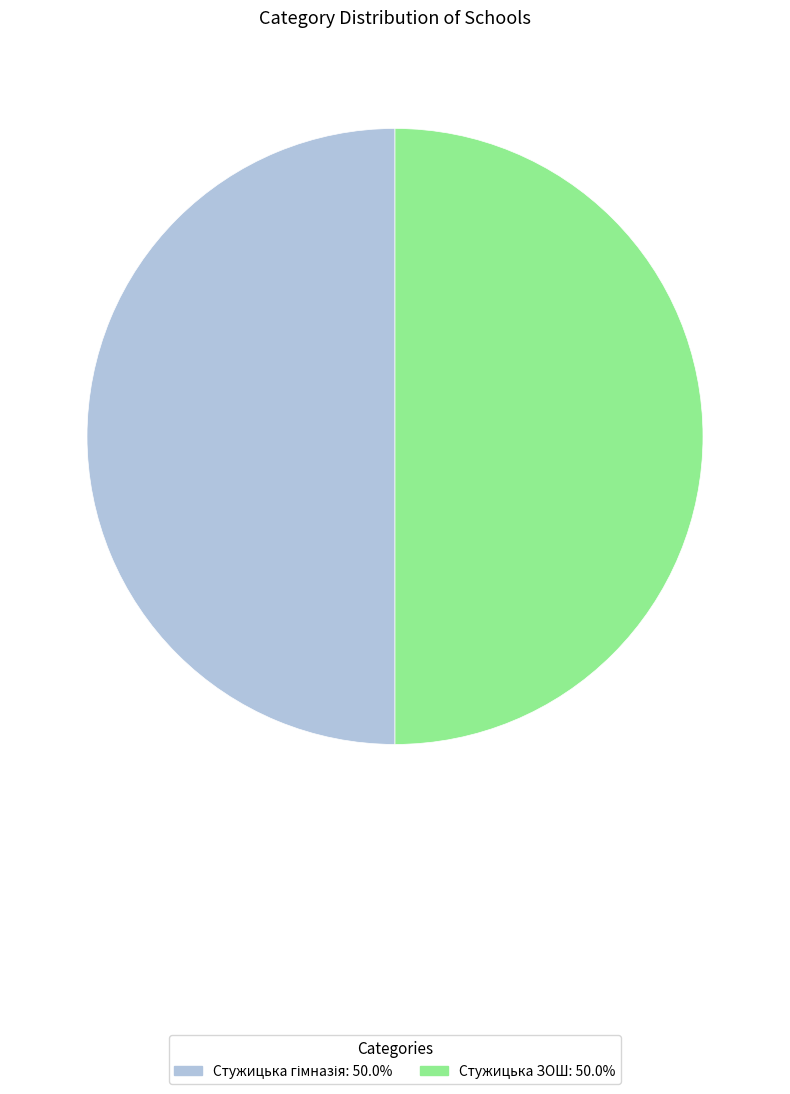

How many slices are in this pie chart?

2